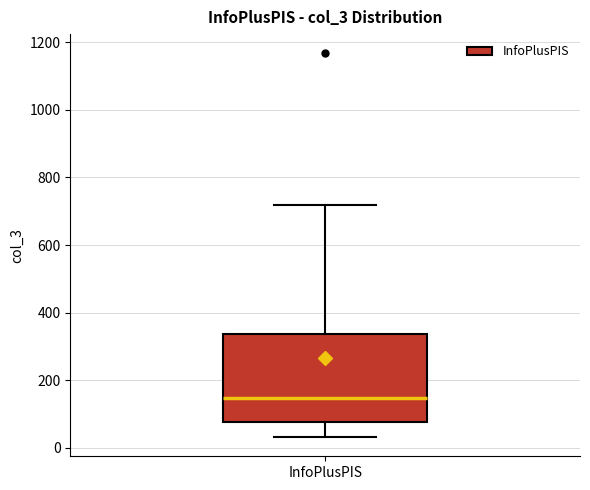

Transcribe this box plot: give where the median line is, the range the box spans, and where the two whiskers end, as read against the y-axis. The values are not printed on the chart, so give them approximately, as read against the axis.

median 140, box 80 to 340, whiskers 40 to 720